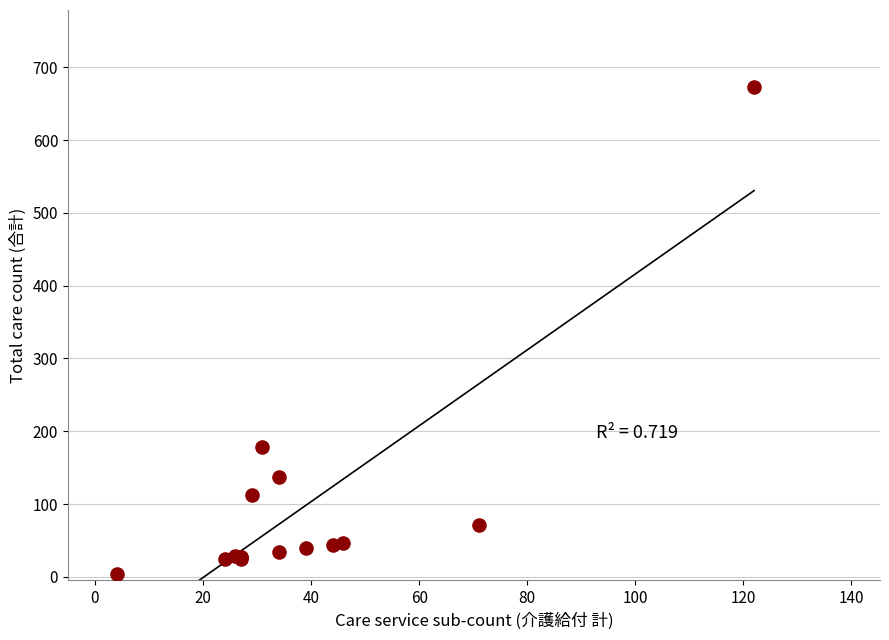

What Y value in the scatter plot is closest to 338?

179